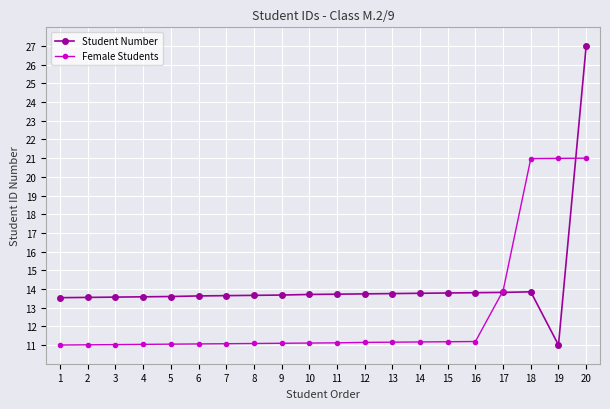

How many data points in Student Number are less than 13?

1